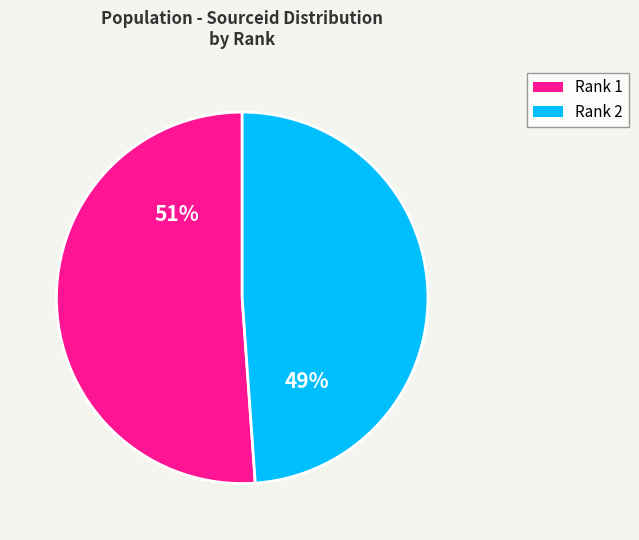

Is there any slice that represents more than half of the pie?

Yes